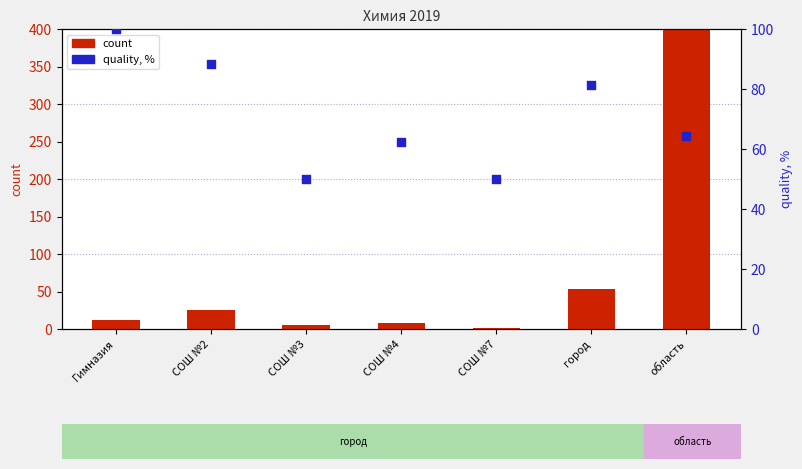

At which category is the sum across all series the highest?

область